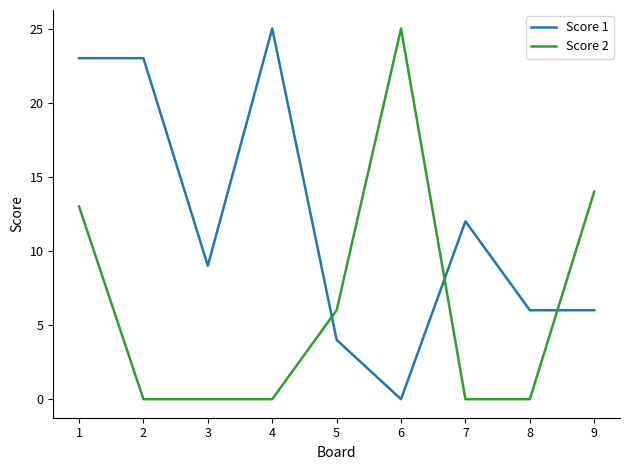

At which category is the sum across all series the highest?

1